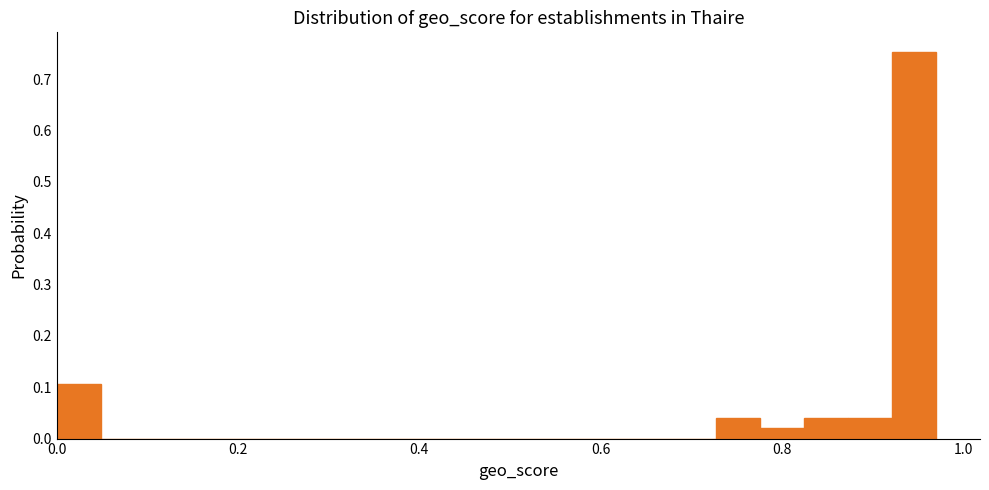

Around what value on the x-axis is the tallest bar? Give the approximate position of its centre, as read against the axis.

0.94